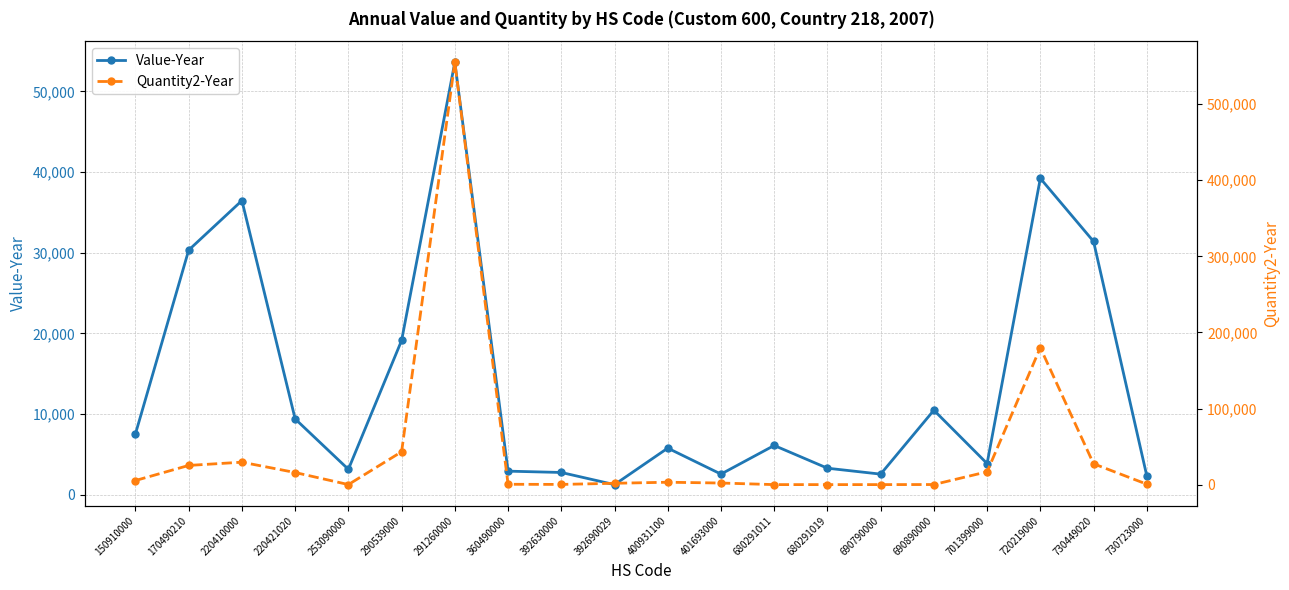

The value of Quantity2-Year at 392630000 is 284. True or false?

True